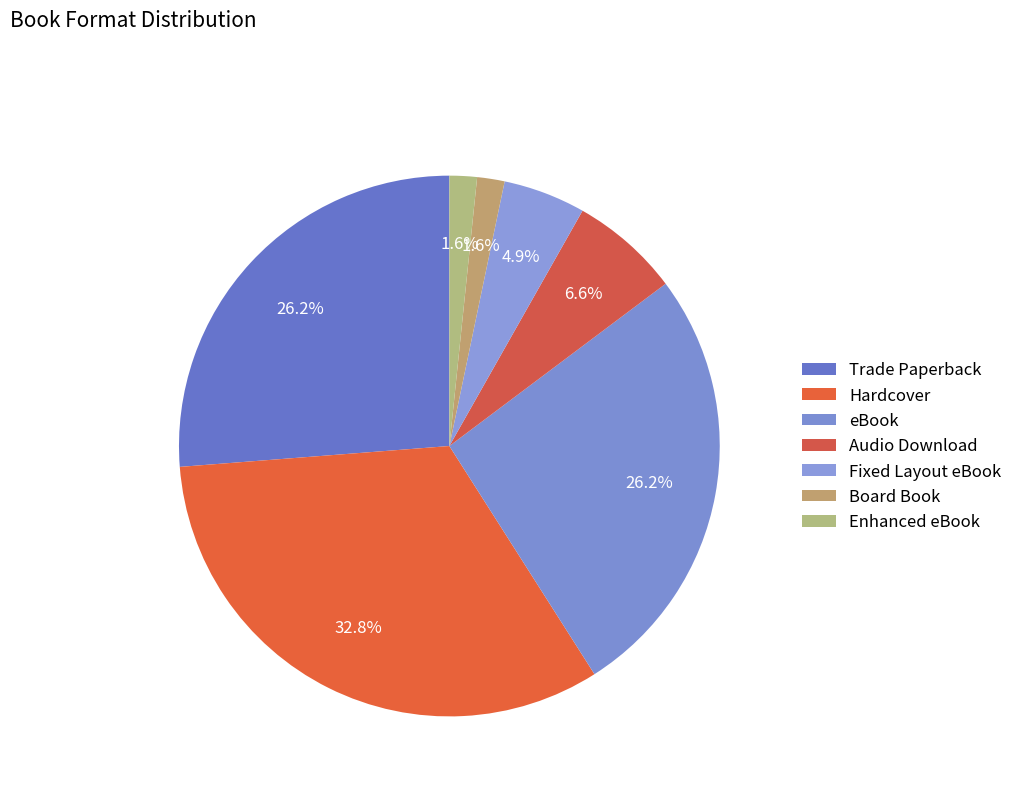

To the nearest percent, what is the difference between the largest and smallest slice percentages?

31%